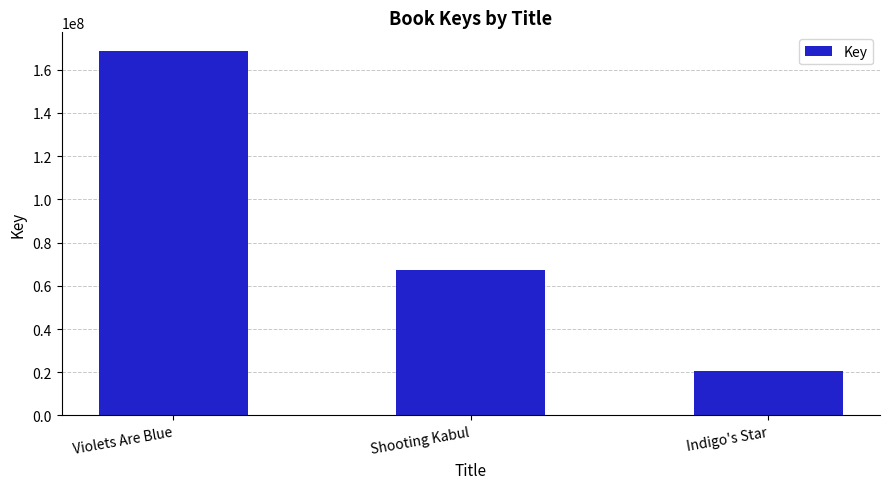

Reading right to left, transcribe all the data shown in this chart.

20539217	67342002	168873401